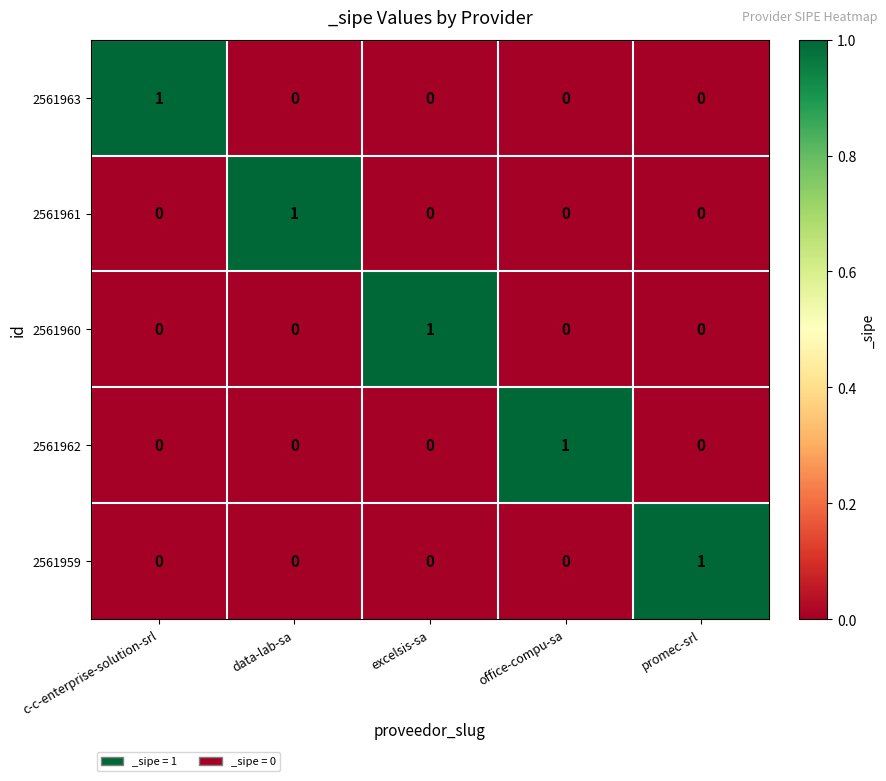

At how many categories does at least one series exceed 0?

5